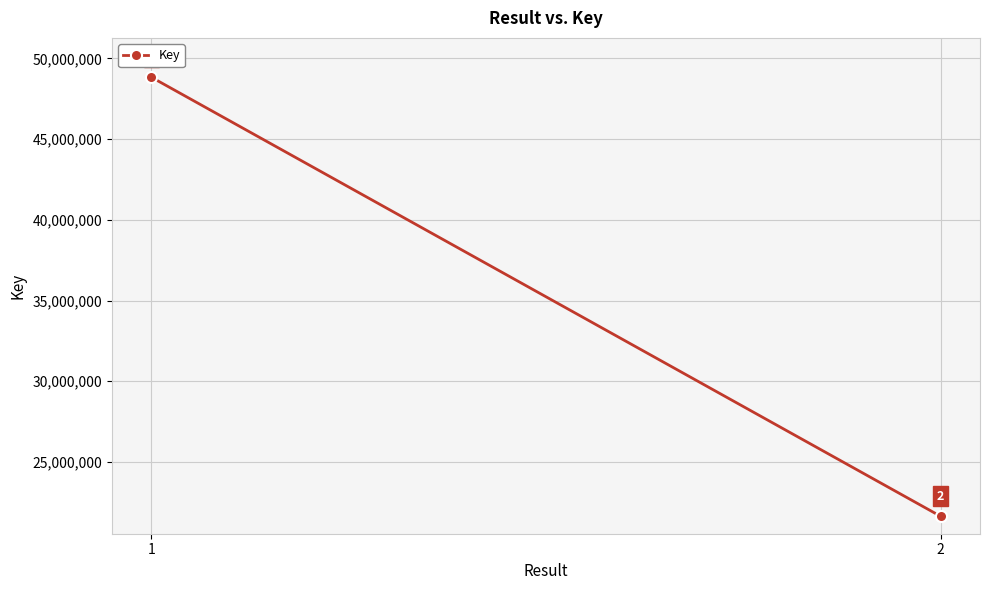

What is the minimum value shown in the chart?

21637585